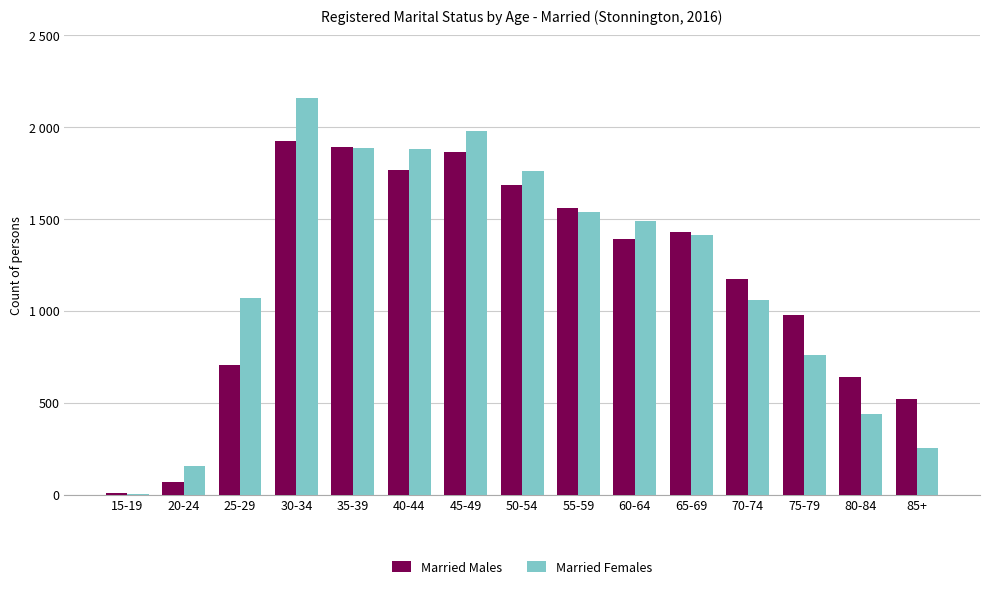

At which category is the sum across all series the highest?

30-34